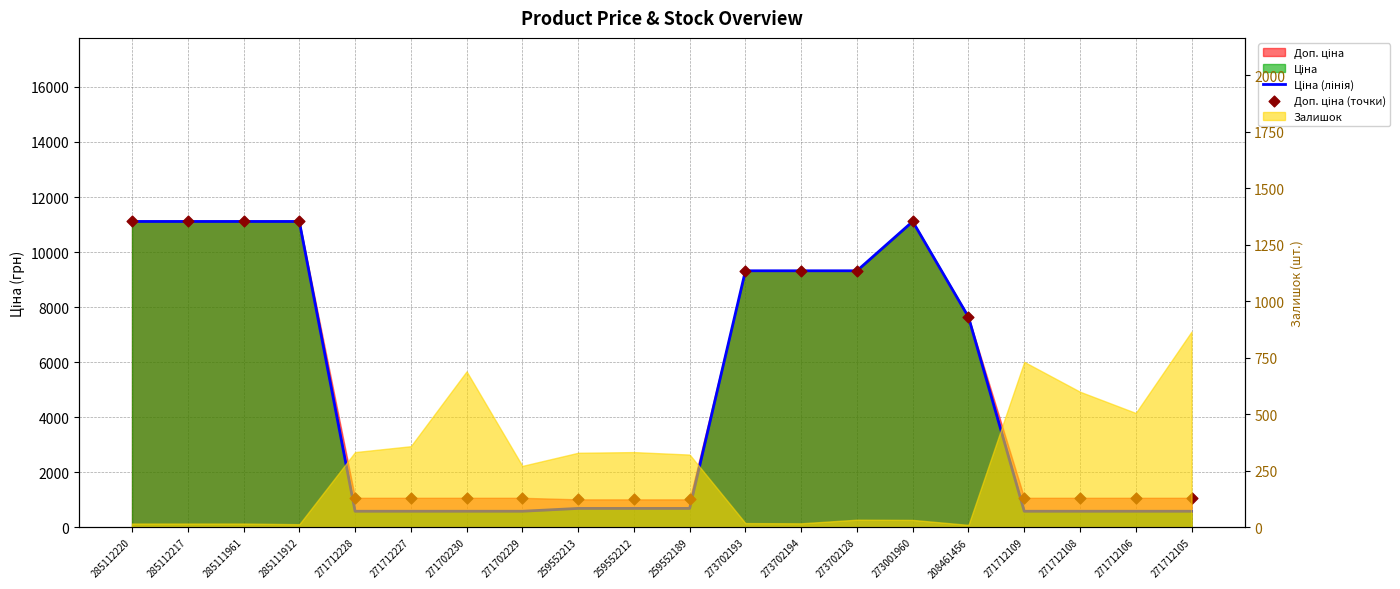

Which series has the largest Y range (max minus min)?

Ціна (лінія)